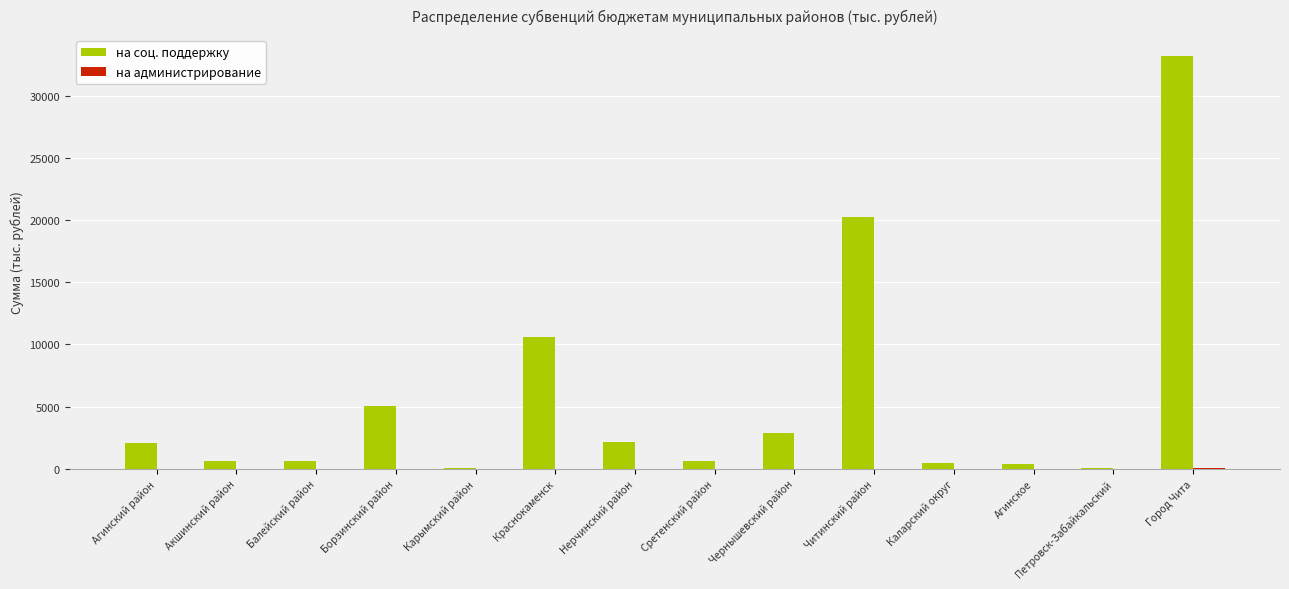

The value of на соц. поддержку at Читинский район is 20252.7. True or false?

True